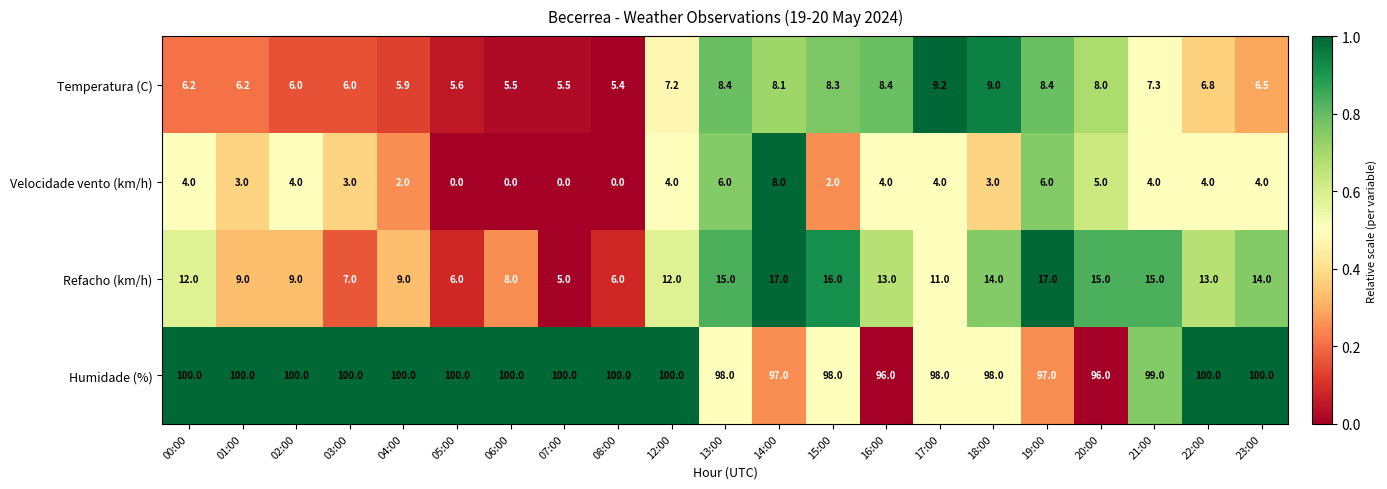

List the series in order of their peak value, lowest first.

Velocidade vento (km/h), Temperatura (C), Refacho (km/h), Humidade (%)